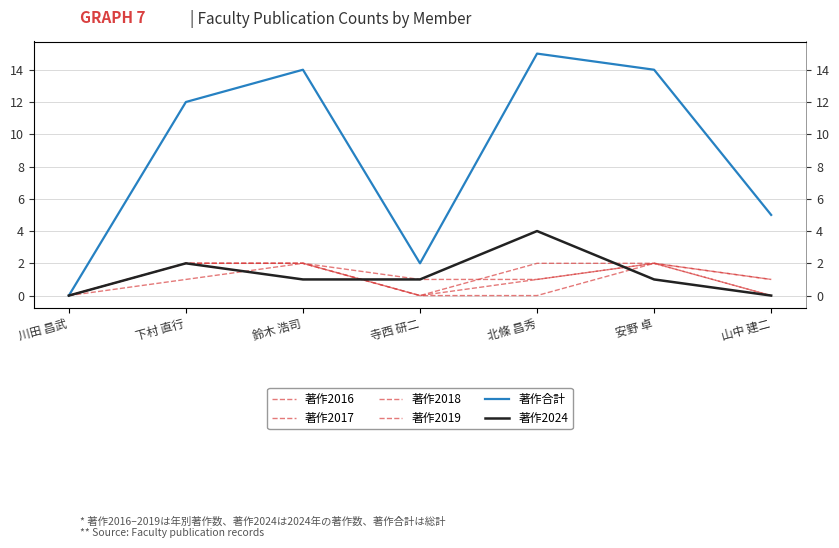

What is the label of the 6th point from the left?

安野 卓